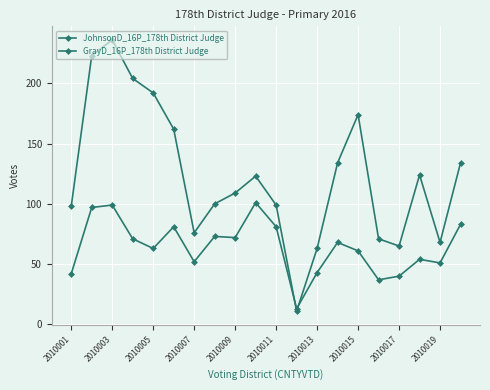

Does the chart display data point markers on the line(s)?

Yes